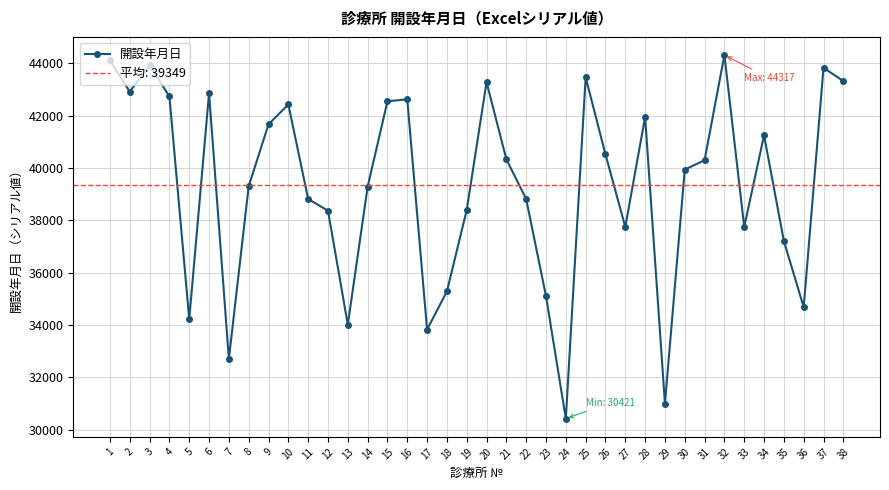

What is the minimum value shown in the chart?

30421